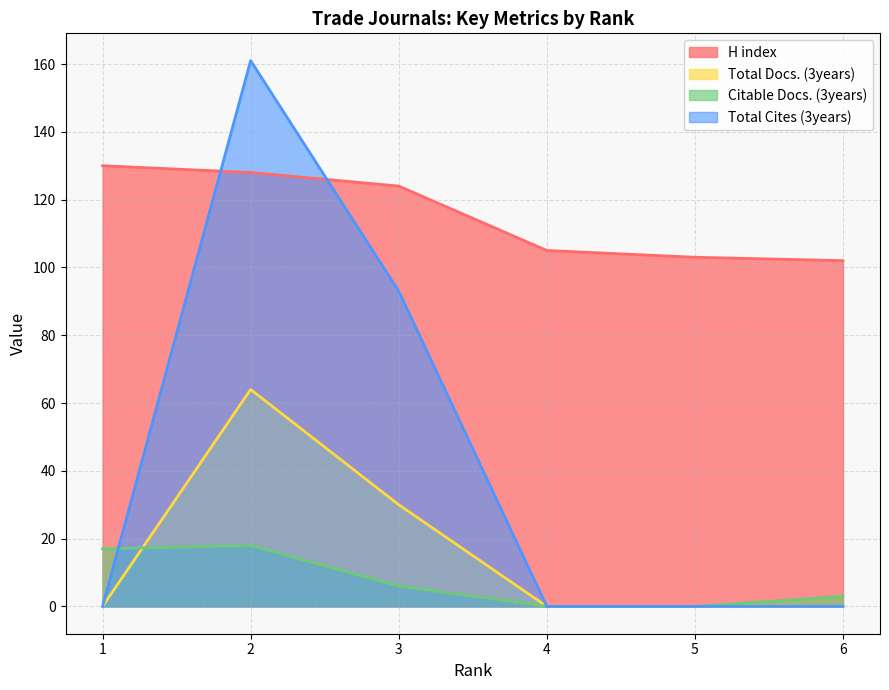

Reading left to right, transcribe all the data shown in this chart.

H index: 130	128	124	105	103	102
Total Docs. (3years): 0	64	30	0	0	0
Citable Docs. (3years): 17	18	6	0	0	3
Total Cites (3years): 0	161	93	0	0	0